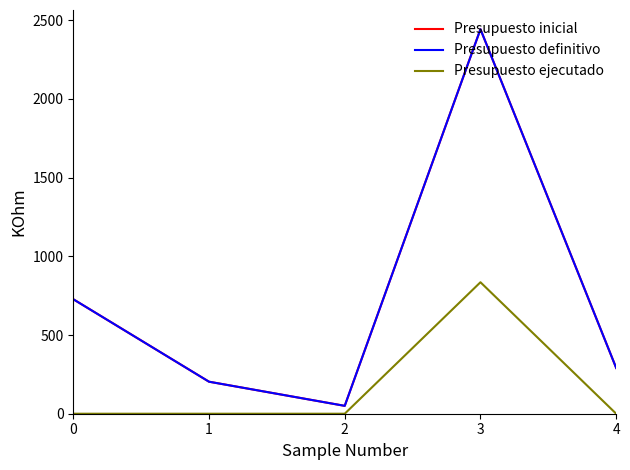

Does the chart display data point markers on the line(s)?

No